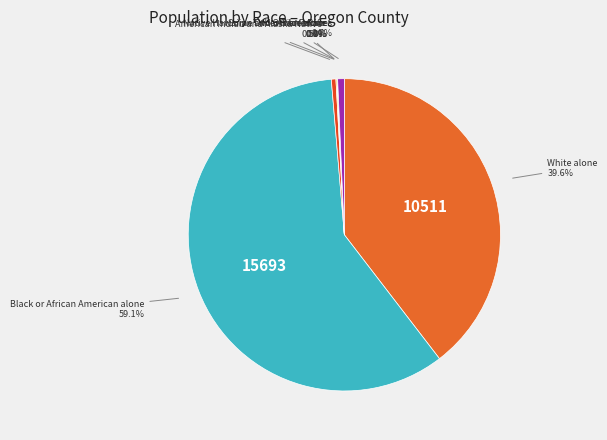

Which slice is the largest?

Black or African American alone